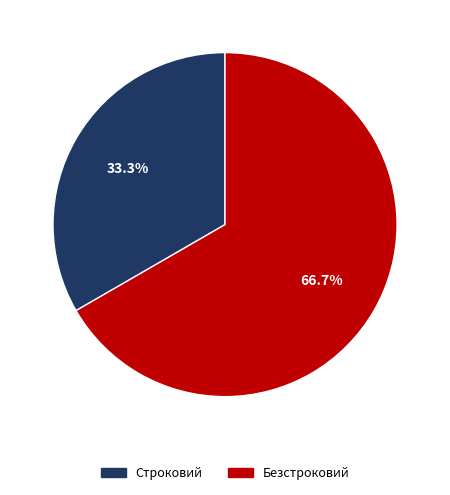

To the nearest percent, what is the difference between the Безстроковий and Строковий slice percentages?

33%